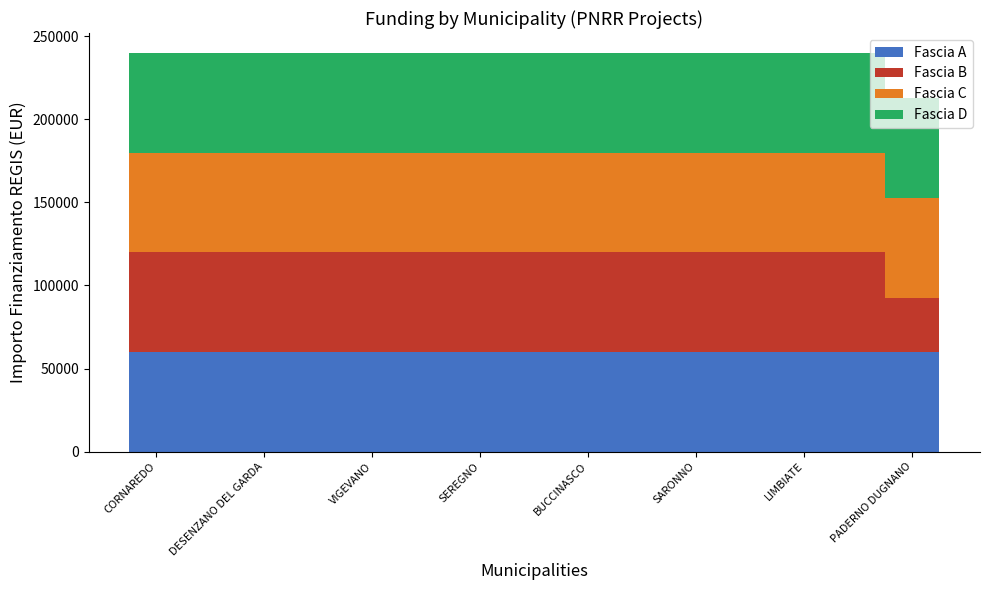

Are the bars horizontal?

No